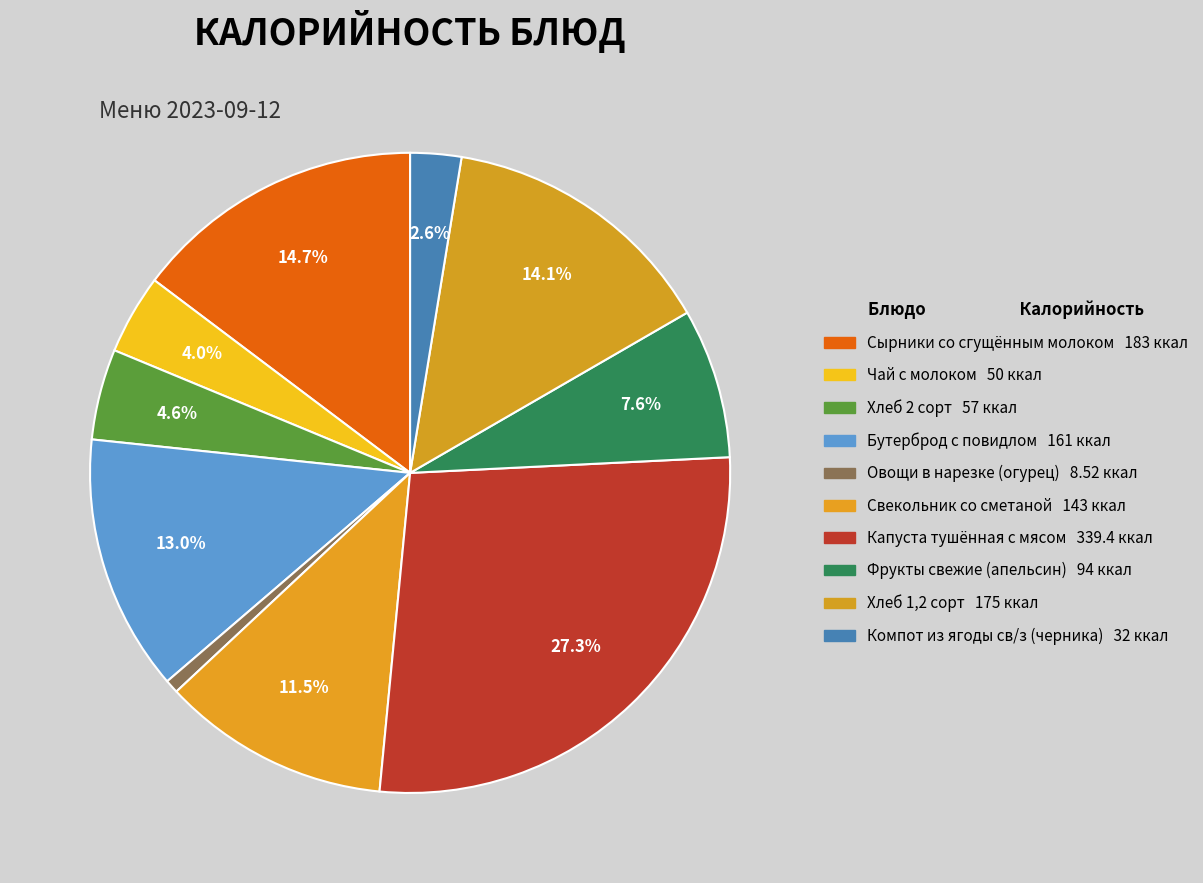

Which slice is the largest?

Капуста тушённая с мясом